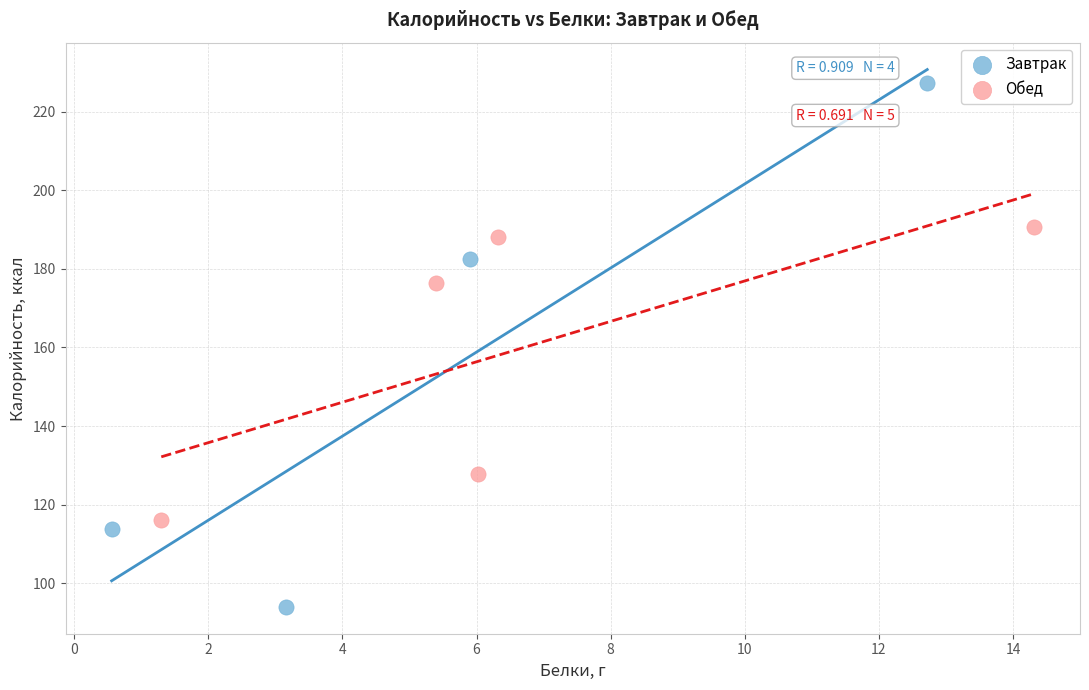

Which series reaches the minimum Y coordinate?

Завтрак